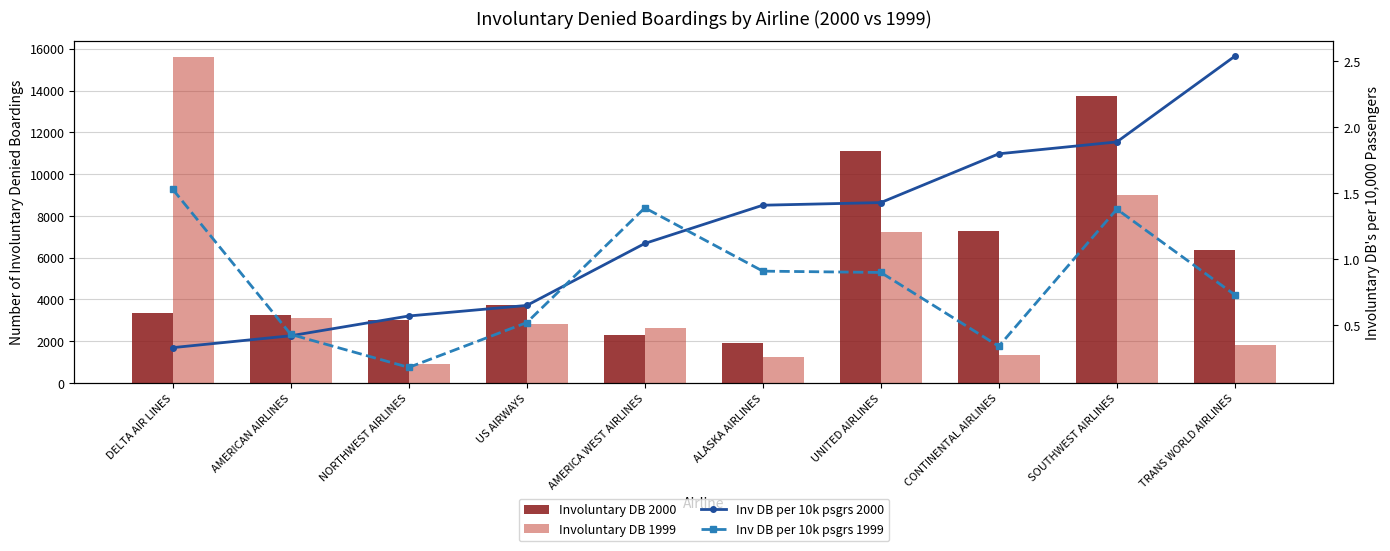

At ALASKA AIRLINES, list the series in order from largest to smallest.

Involuntary DB 2000, Involuntary DB 1999, Inv DB per 10k psgrs 2000, Inv DB per 10k psgrs 1999